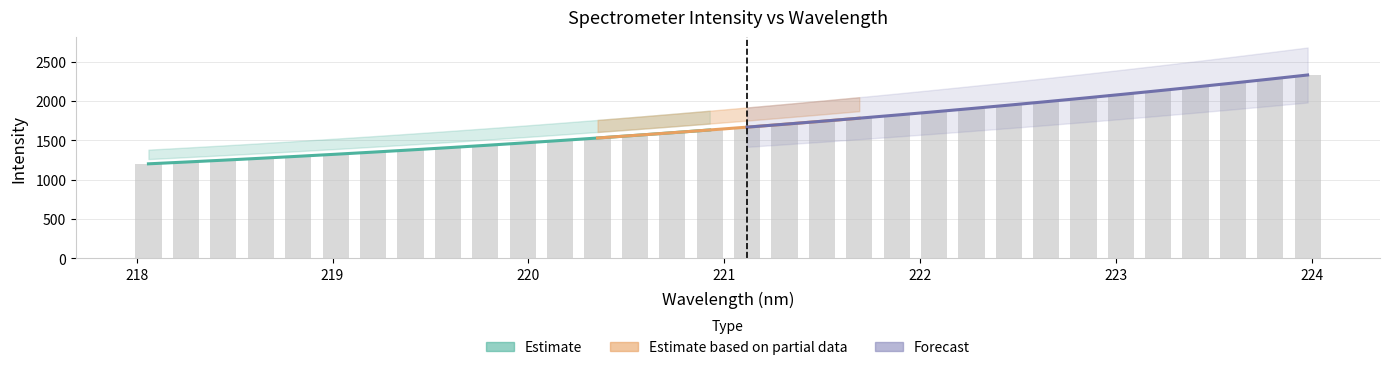

What is the difference between the values at 221.3083 and 218.2508?

482.5